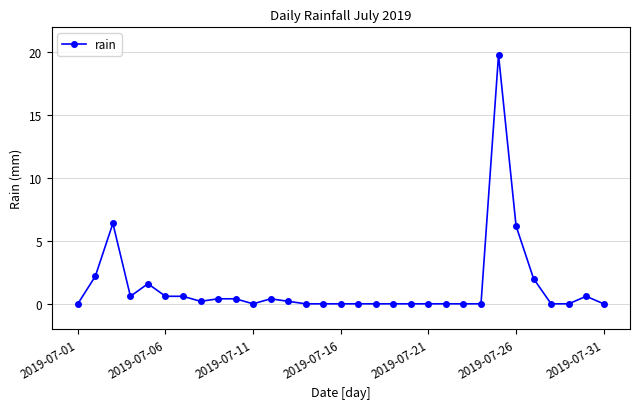

What is the greatest value displayed?

19.8